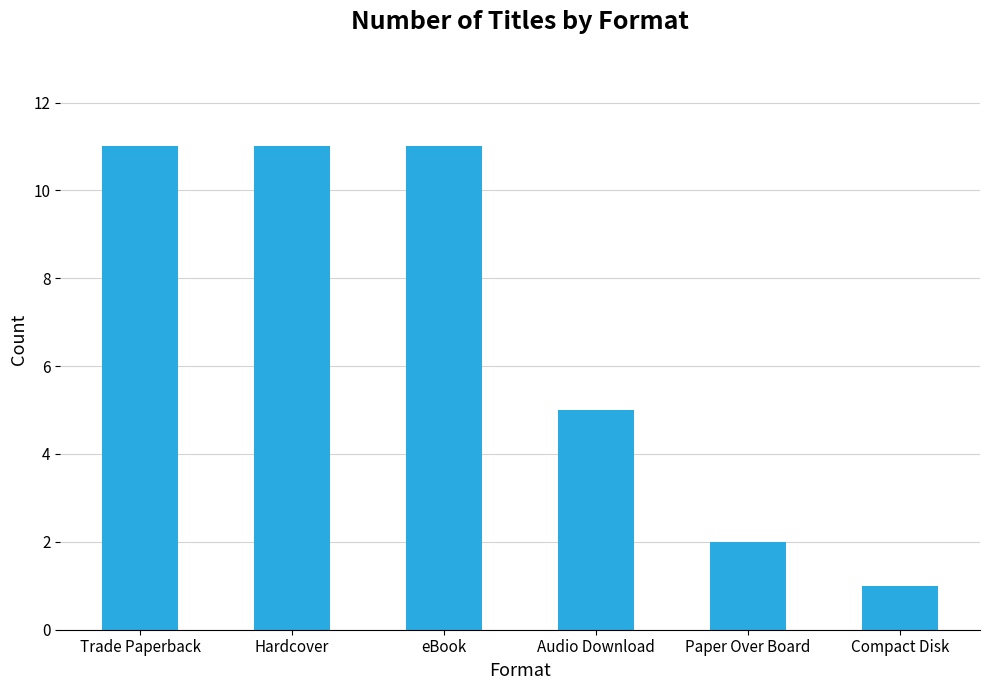

What is the change in value from Trade Paperback to Paper Over Board?

-9